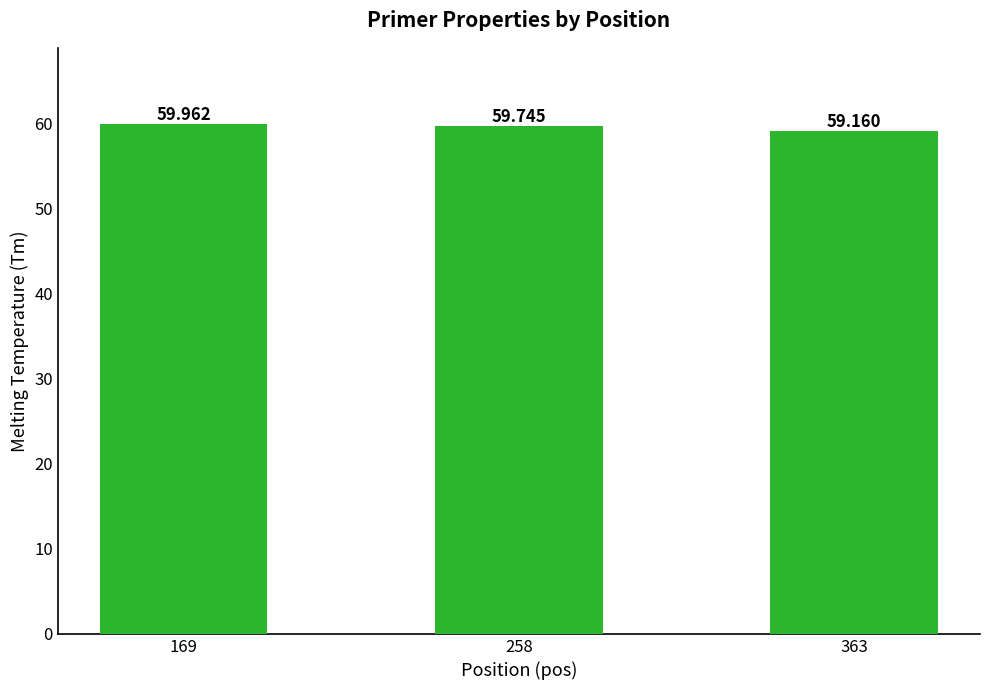

The value at 363 is 59.2. True or false?

True